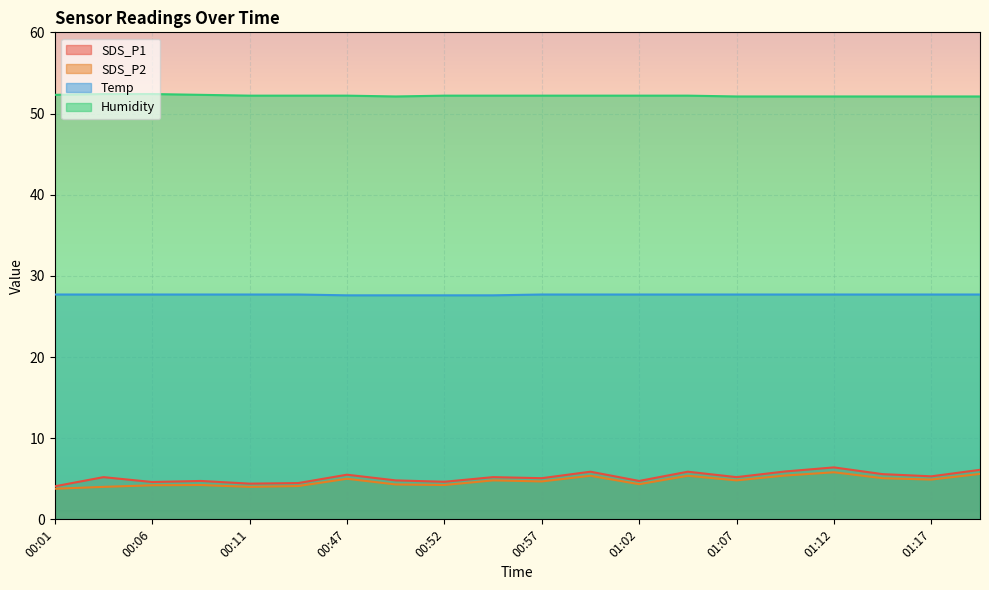

What is the average value of the SDS_P2 series?

4.7